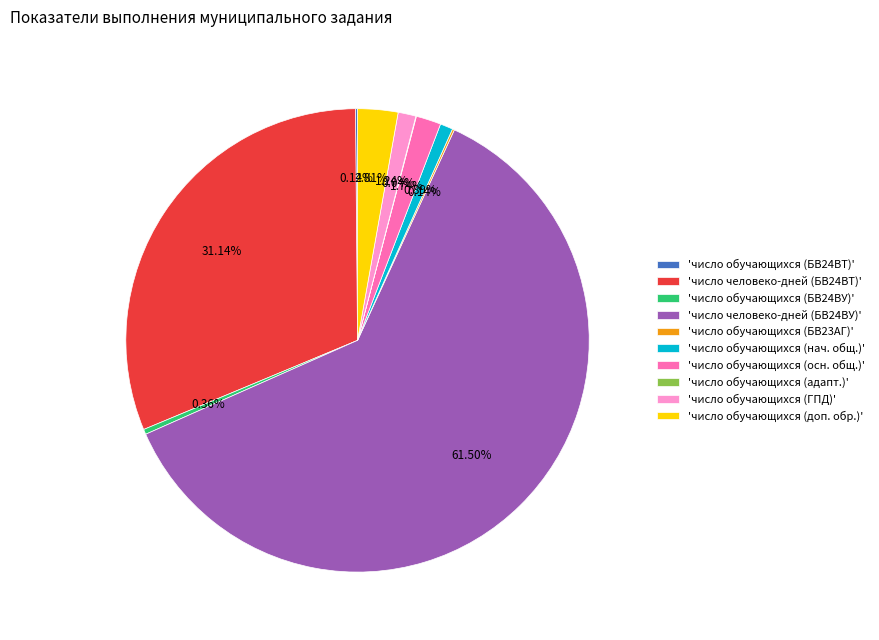

What is the ratio of the value at 'число обучающихся (доп. обр.)' to the value at 'число обучающихся (осн. общ.)'?

1.6